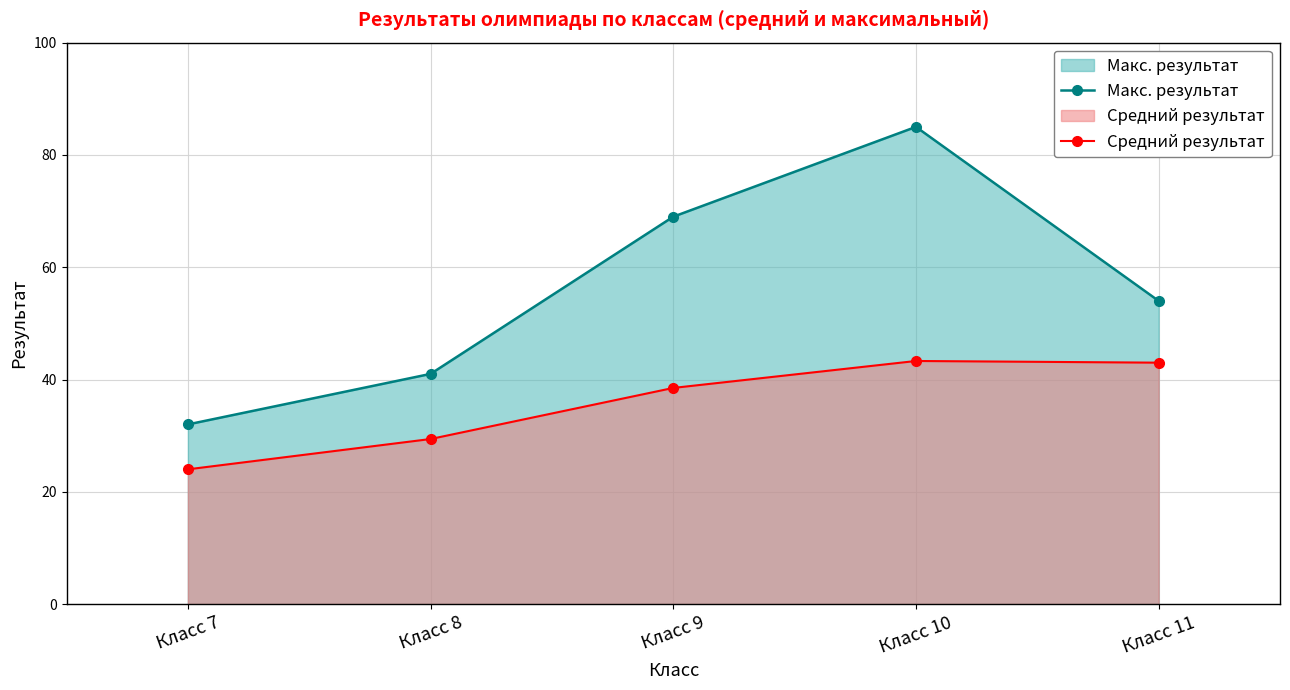

At which label does Средний результат first exceed 38?

Класс 9